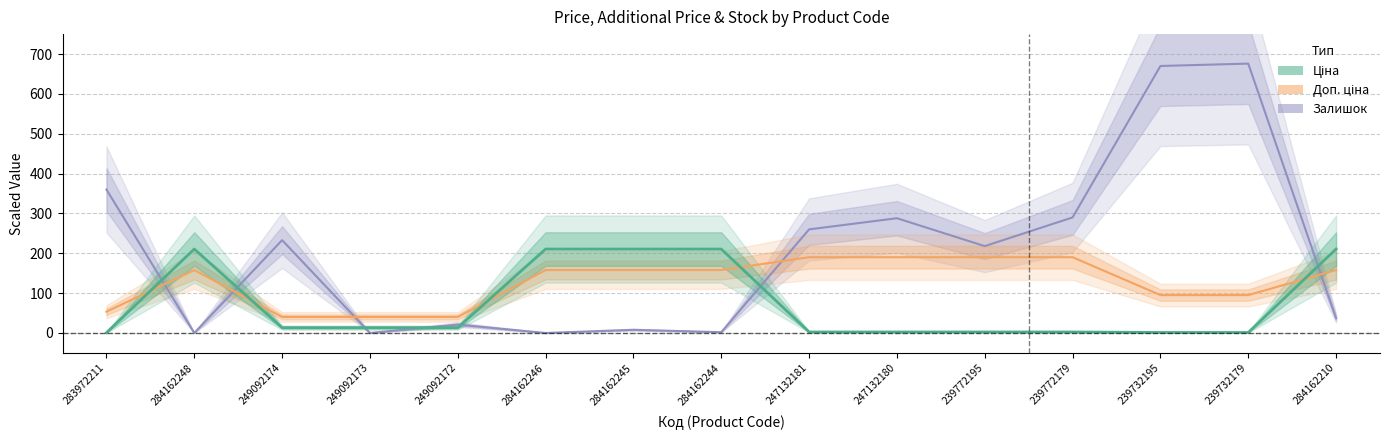

What is the value of the Залишок point at the 1st from the left?

360.0